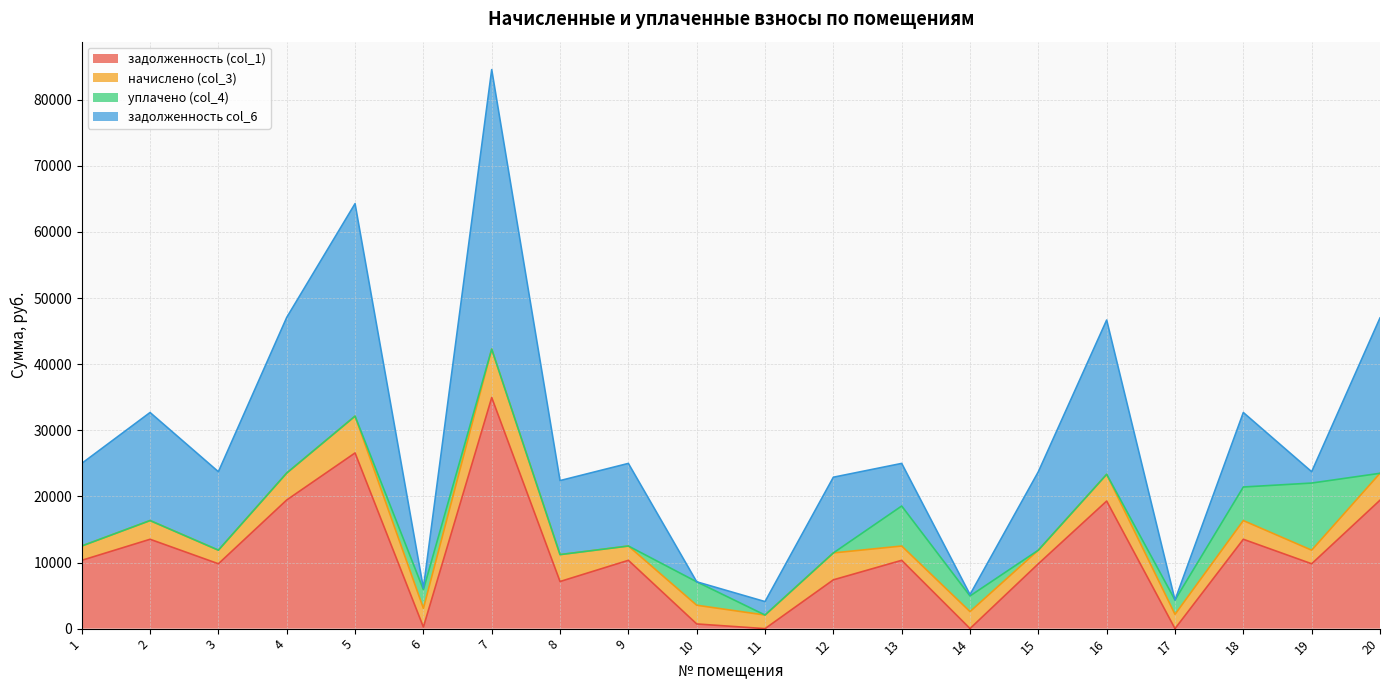

What is the difference between the highest and lowest values at 2?

16343.8